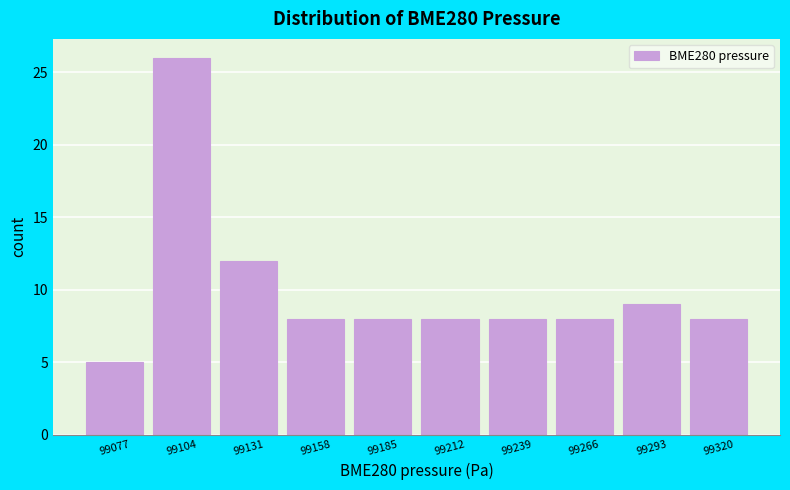

Reading left to right, transcribe all the data shown in this chart.

5	26	12	8	8	8	8	8	9	8